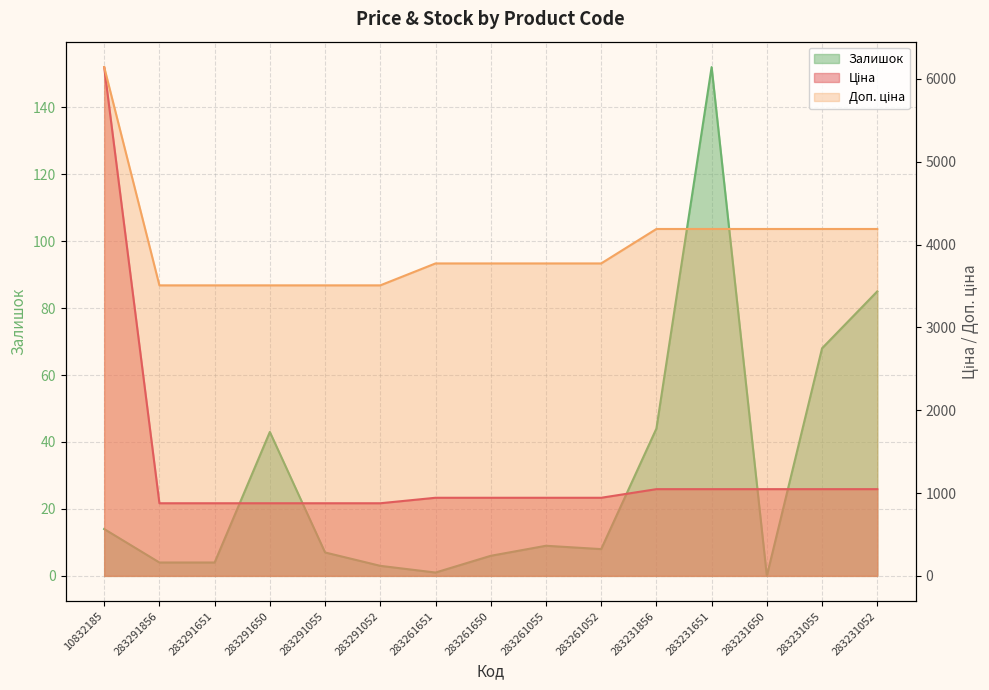

The value of Залишок at 283291856 is 4.0. True or false?

True